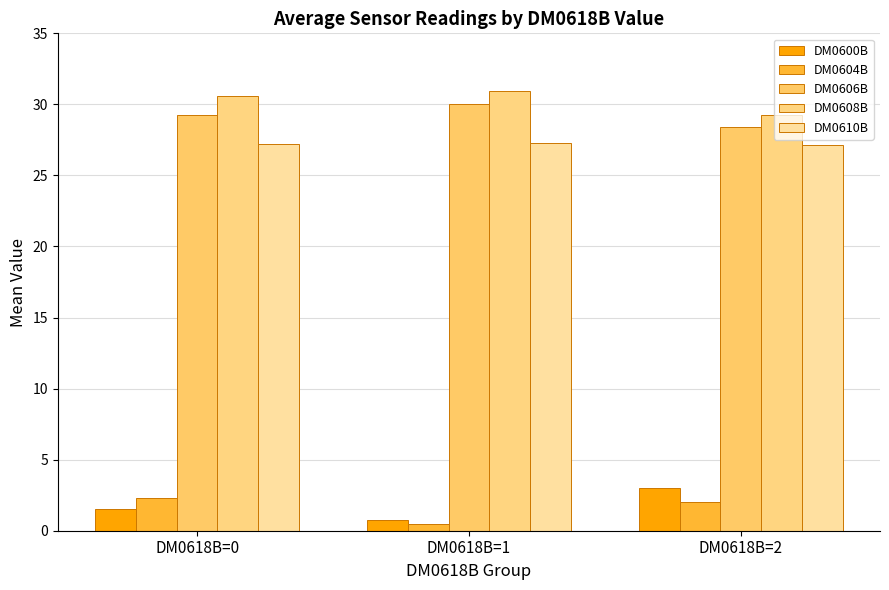

What is the greatest value displayed?

30.9